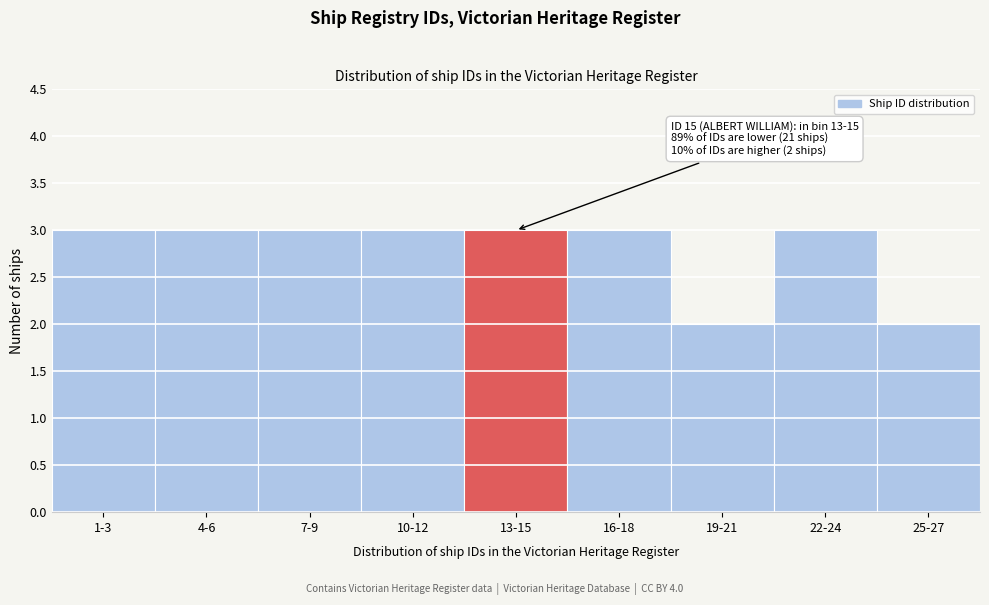

Reading right to left, transcribe all the data shown in this chart.

2	3	2	3	3	3	3	3	3